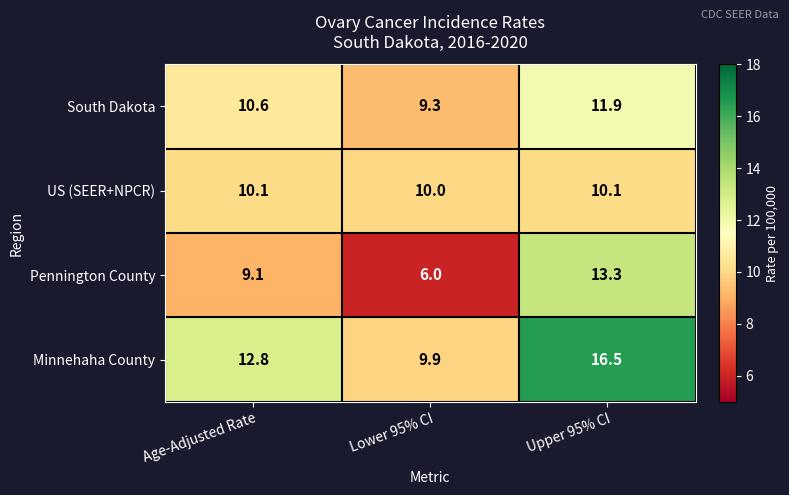

Reading left to right, transcribe all the data shown in this chart.

South Dakota: Age-Adjusted Rate=10.6	Lower 95% CI=9.3	Upper 95% CI=11.9
US (SEER+NPCR): Age-Adjusted Rate=10.1	Lower 95% CI=10.0	Upper 95% CI=10.1
Pennington County: Age-Adjusted Rate=9.1	Lower 95% CI=6.0	Upper 95% CI=13.3
Minnehaha County: Age-Adjusted Rate=12.8	Lower 95% CI=9.9	Upper 95% CI=16.5